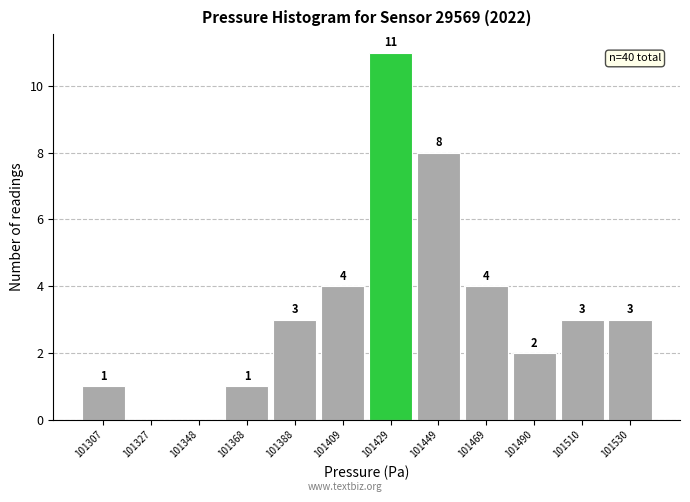

Which range on the x-axis has the tallest bar?

101420 to 101440